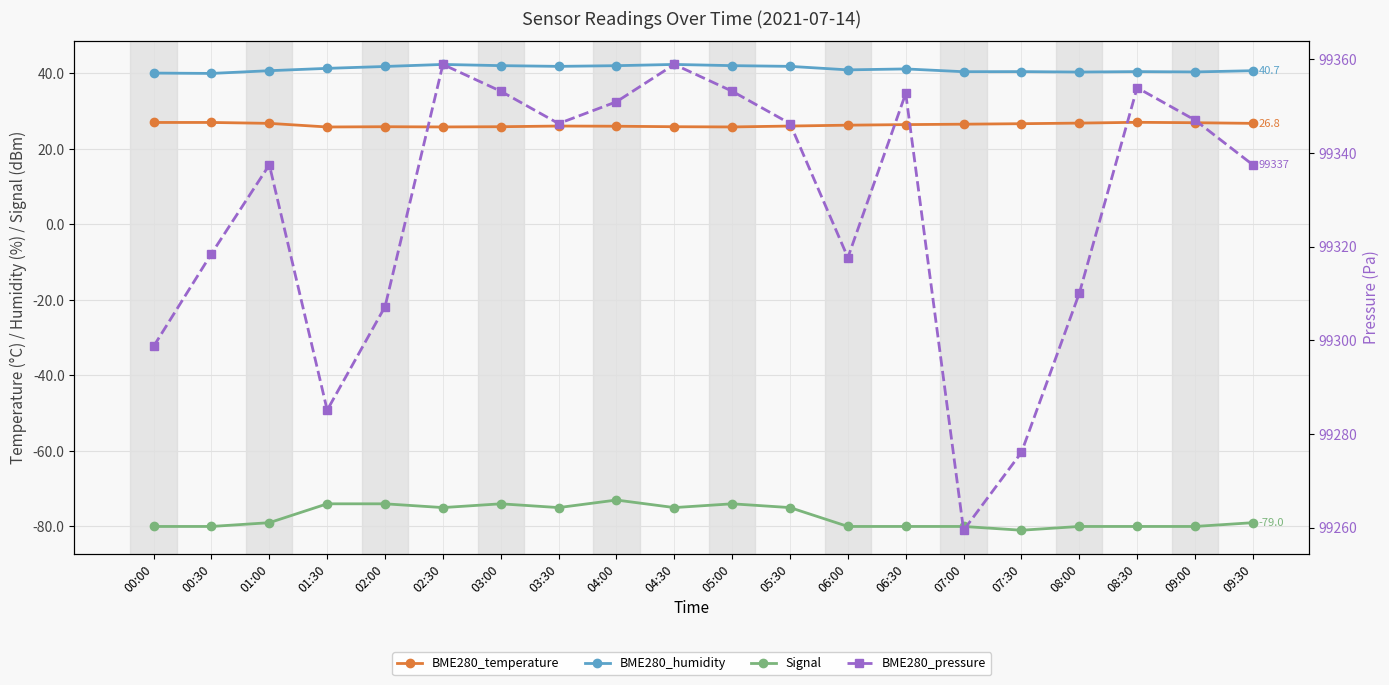

Is it true that BME280_humidity equals 42.4 at 04:30?

True